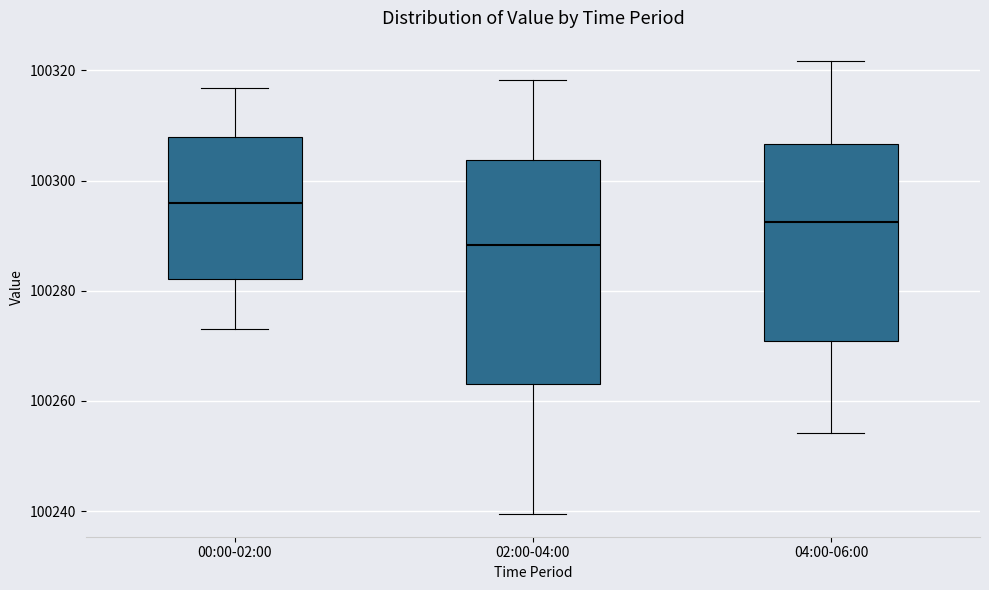

Comparing the boxes themselves (not the whiskers), which one is the tallest?

02:00-04:00